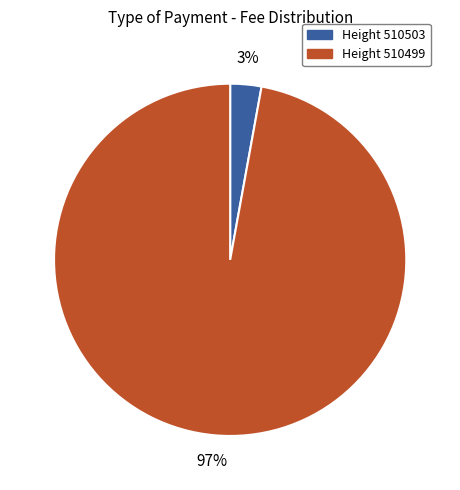

To the nearest percent, what is the average slice percentage?

50%